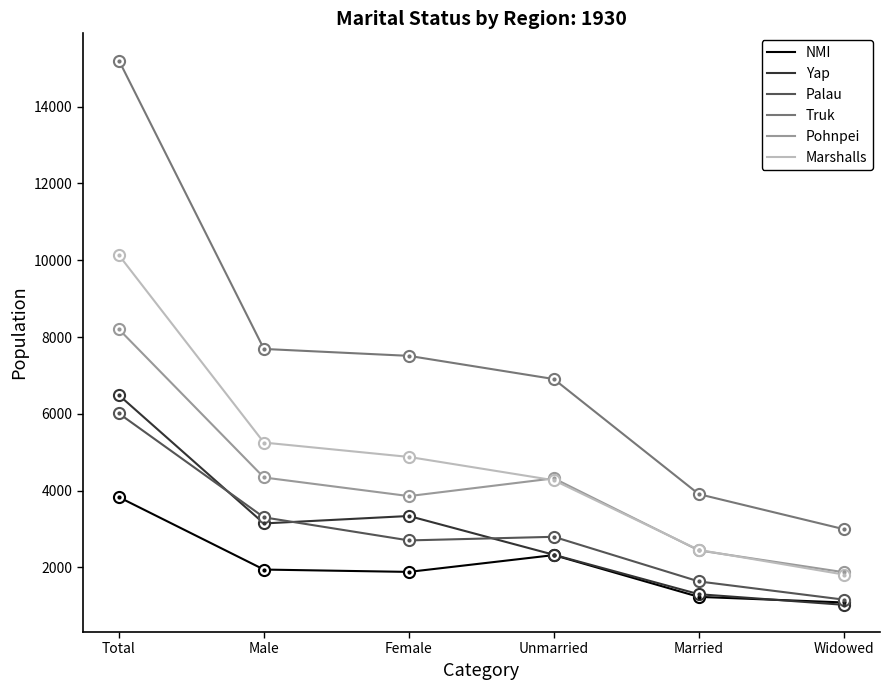

What is the difference between the highest and lowest values at Unmarried?

4584